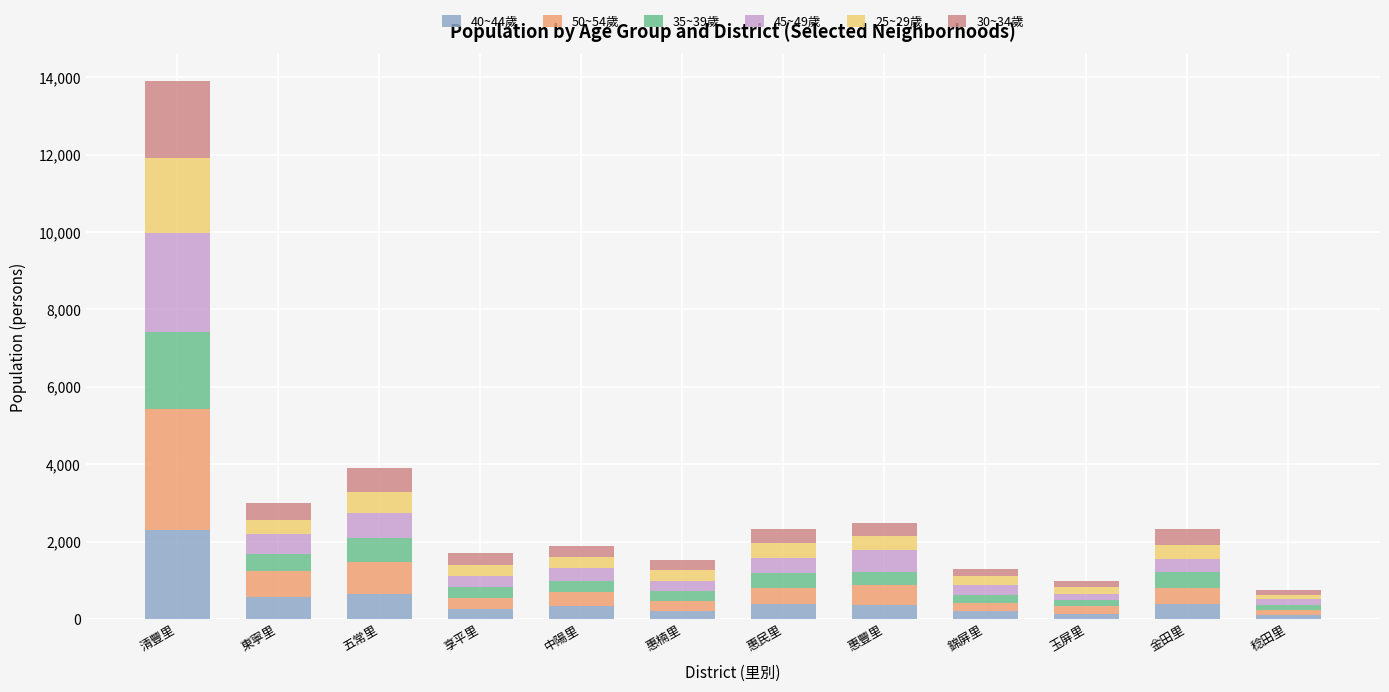

Which category has the highest value in the 40~44歲 series?

清豐里